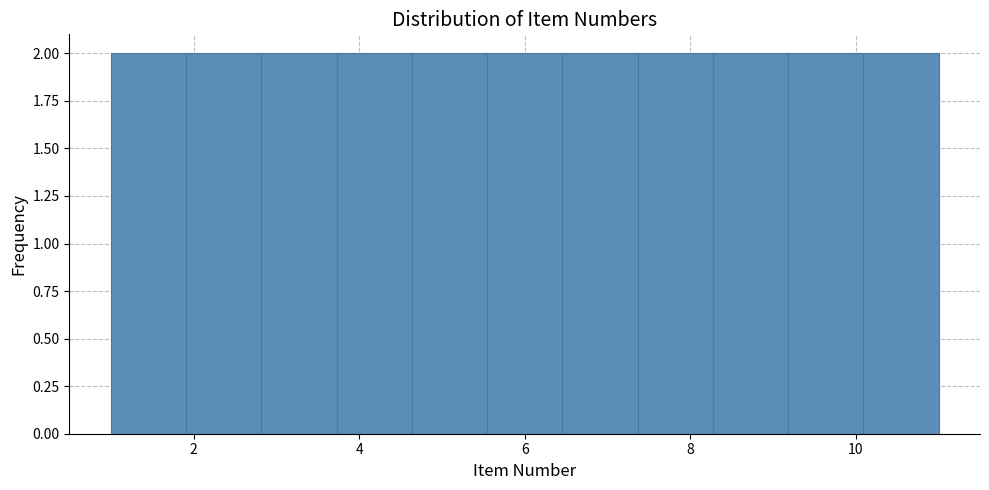

Reading left to right, list every bar in this chart as the range it spans on the x-axis followed by its height. Neither the bar edges nor the heights are printed on the chart, so give them approximately, as read against the axes.

1.0 to 2.0: 2
2.0 to 2.8: 2
2.8 to 3.8: 2
3.8 to 4.6: 2
4.6 to 5.6: 2
5.6 to 6.4: 2
6.4 to 7.4: 2
7.4 to 8.2: 2
8.2 to 9.2: 2
9.2 to 10.0: 2
10.0 to 11.0: 2